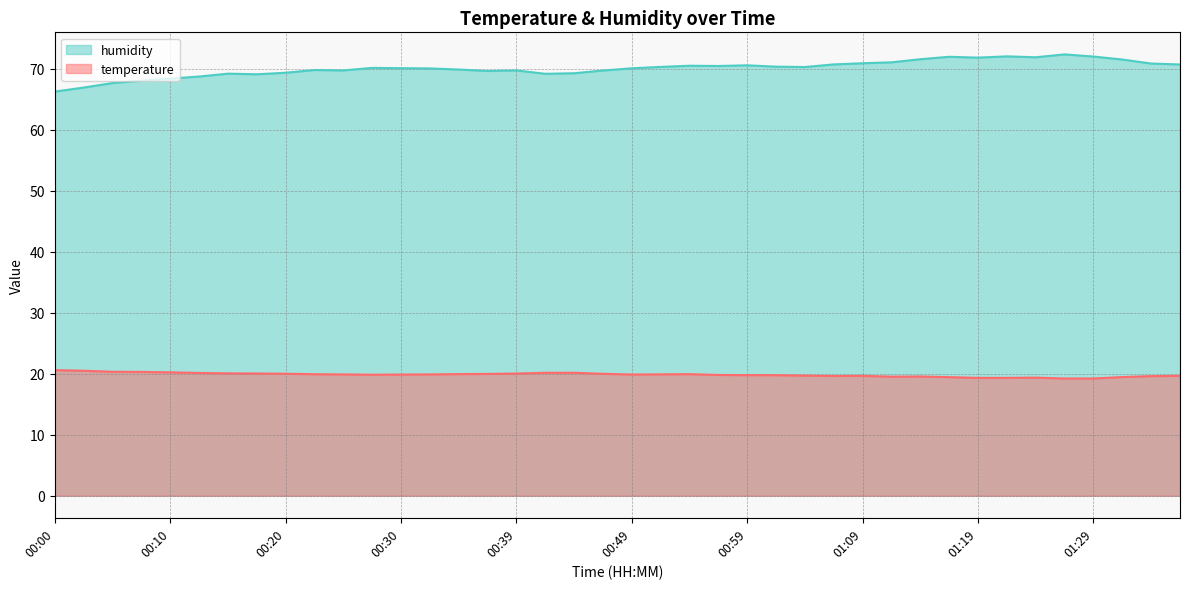

Is it true that humidity equals 21.8 at 00:47?

False